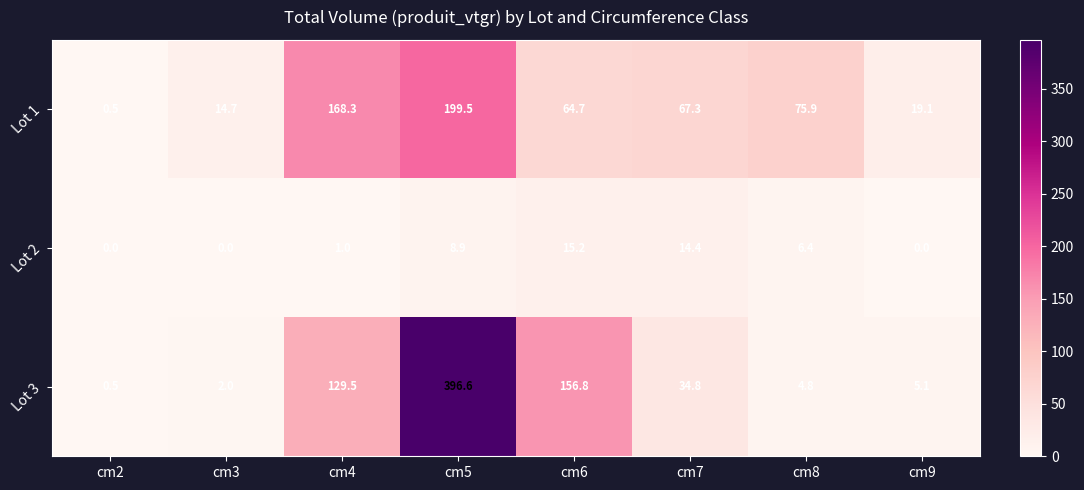

What is the average value of the Lot 3 series?

91.3